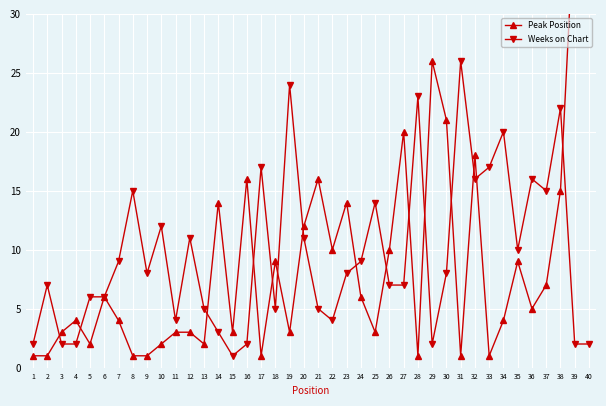

Read the Peak Position value at 32, to the nearest 10.

20